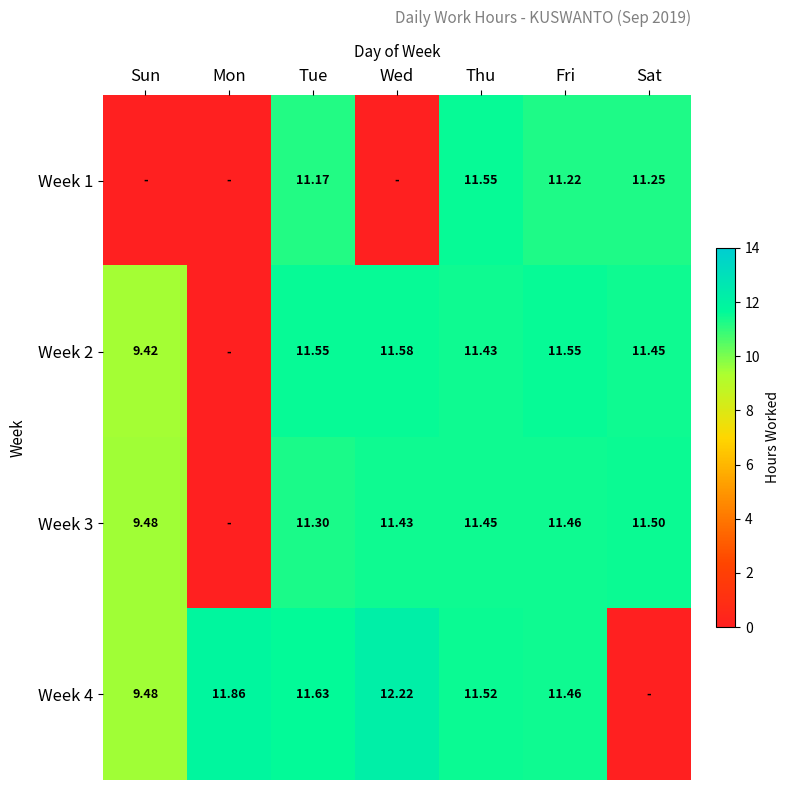

Is the value of Week 3 at Tue greater than the value of Week 2 at Sun?

Yes